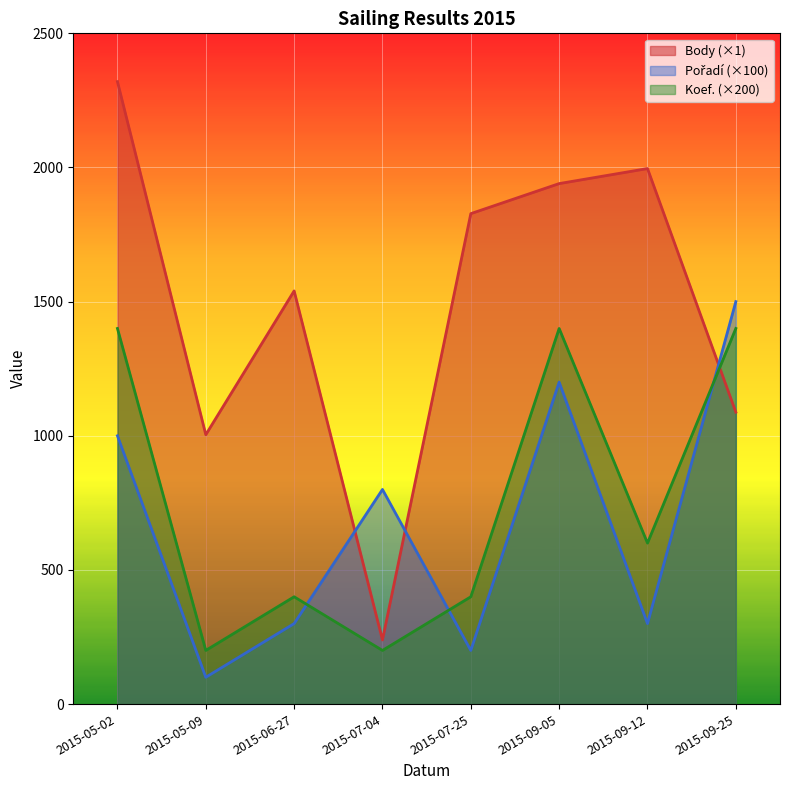

What is the label of the 6th point from the right?

2015-06-27